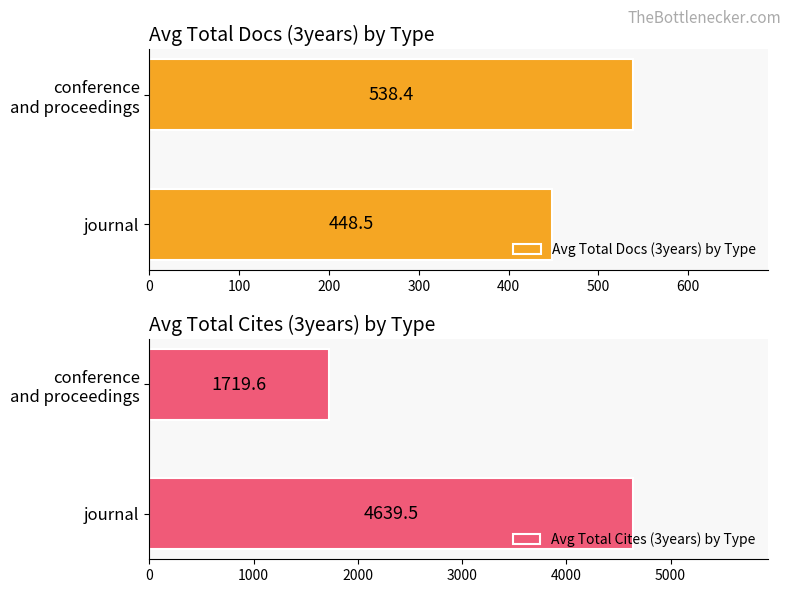

Reading left to right, list all the values displayed in this chart.

Avg Total Docs (3years) by Type: 0=448.5	100=538.4
Avg Total Cites (3years) by Type: 0=4639.5	100=1719.6